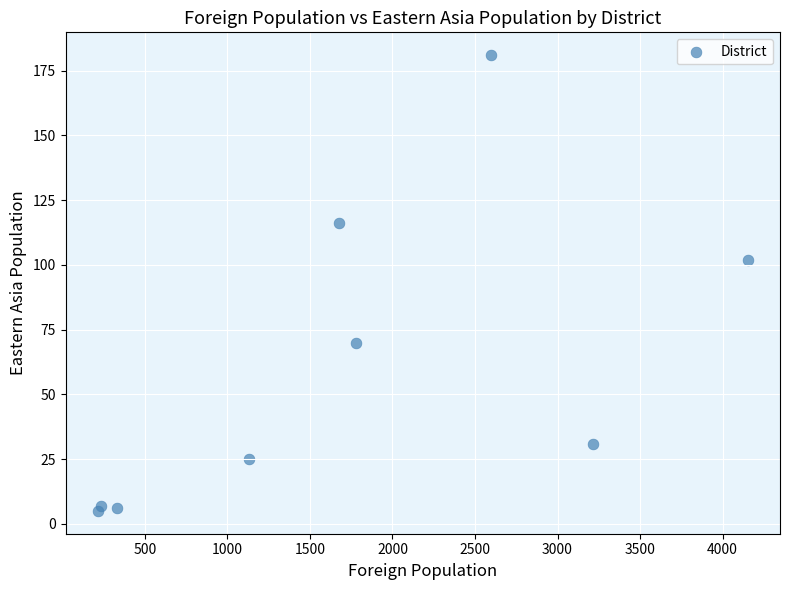

What Y value in the scatter plot is closest to 93?

102